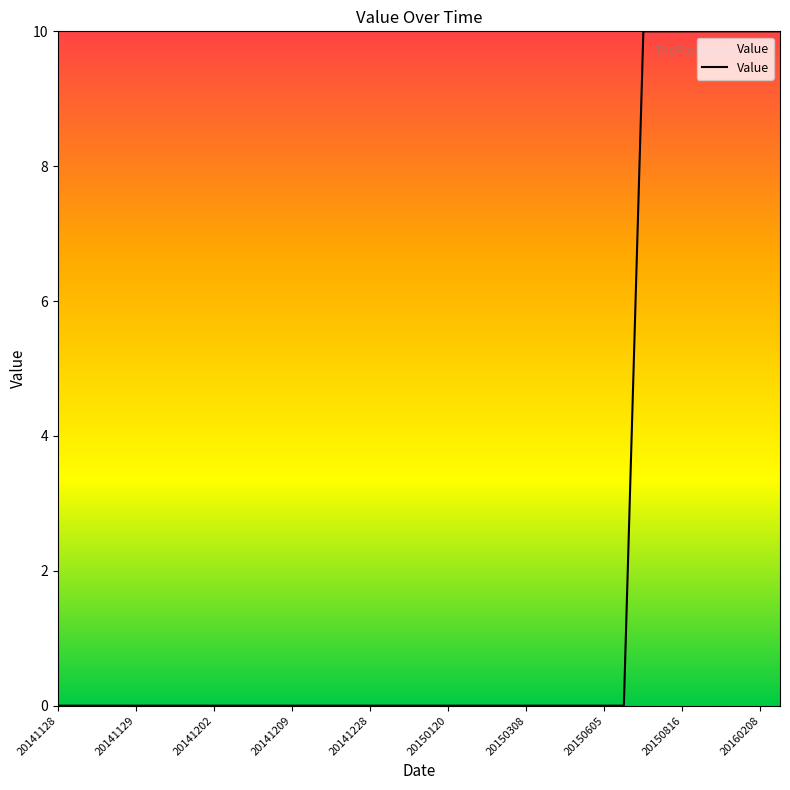

Count the values in the range 0 to 1.

30